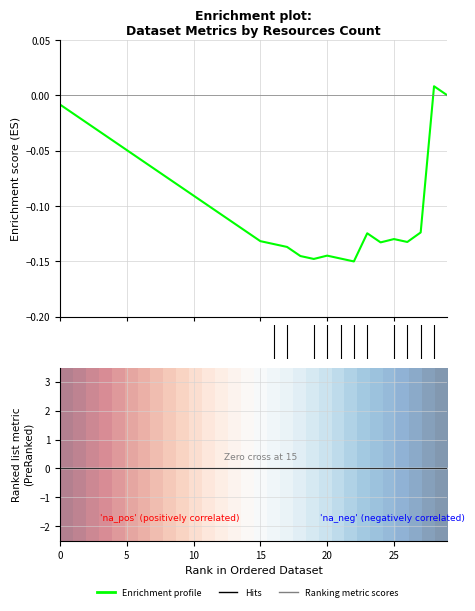

What is the smallest value displayed?

-0.1